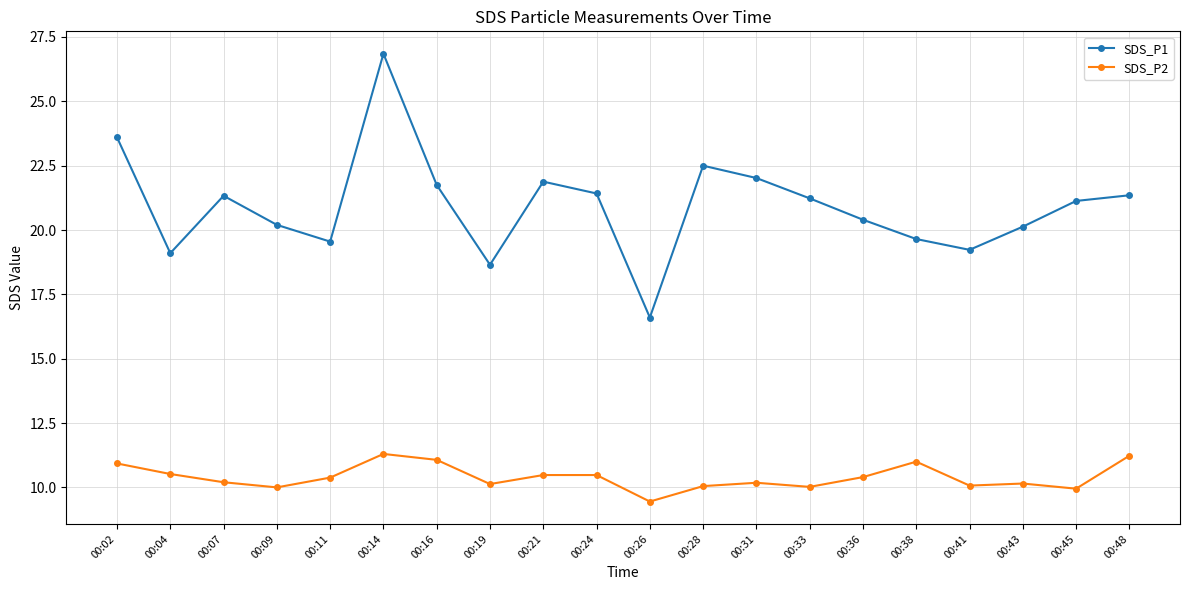

What are all the series names shown in the legend?

SDS_P1, SDS_P2